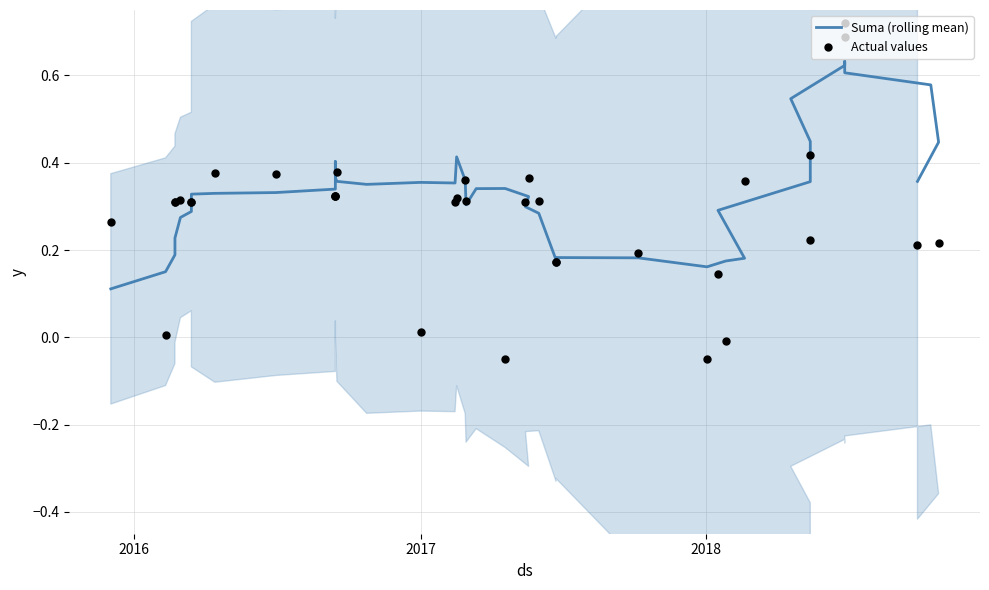

What are all the series names shown in the legend?

Suma (rolling mean), Actual values